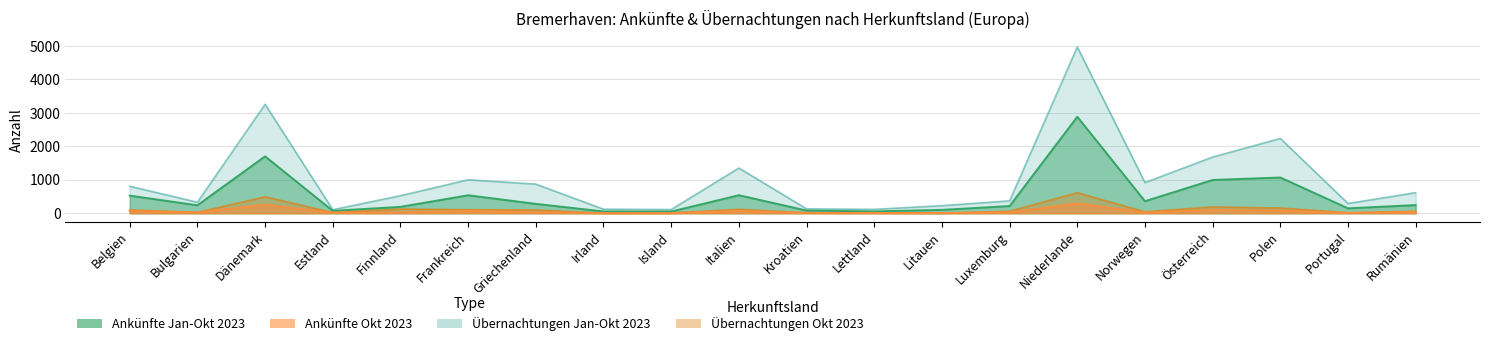

The value of Übernachtungen Okt 2023 at Litauen is 5. True or false?

True